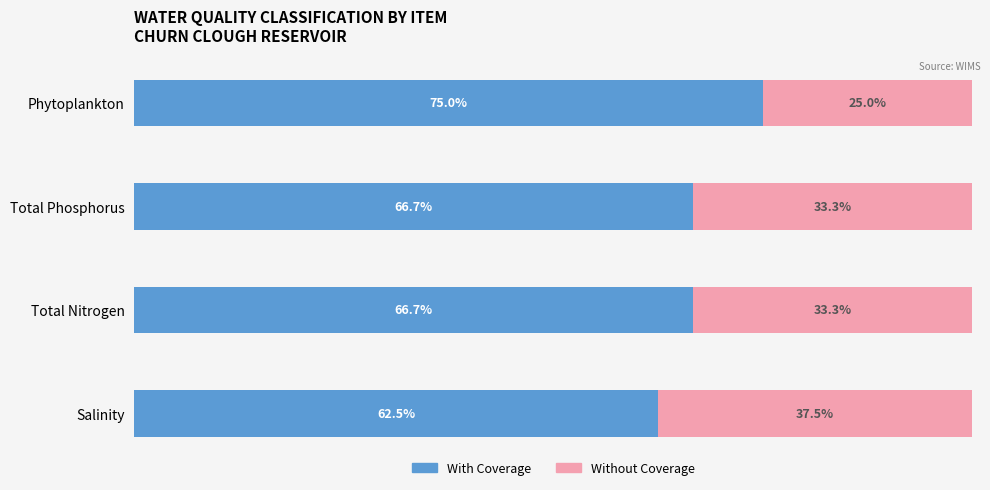

At which label does With Coverage reach its minimum?

Salinity